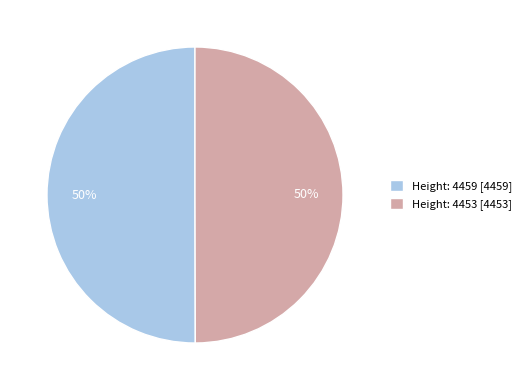

True or false: Height: 4459 [4459] accounts for 50% of the total.

True